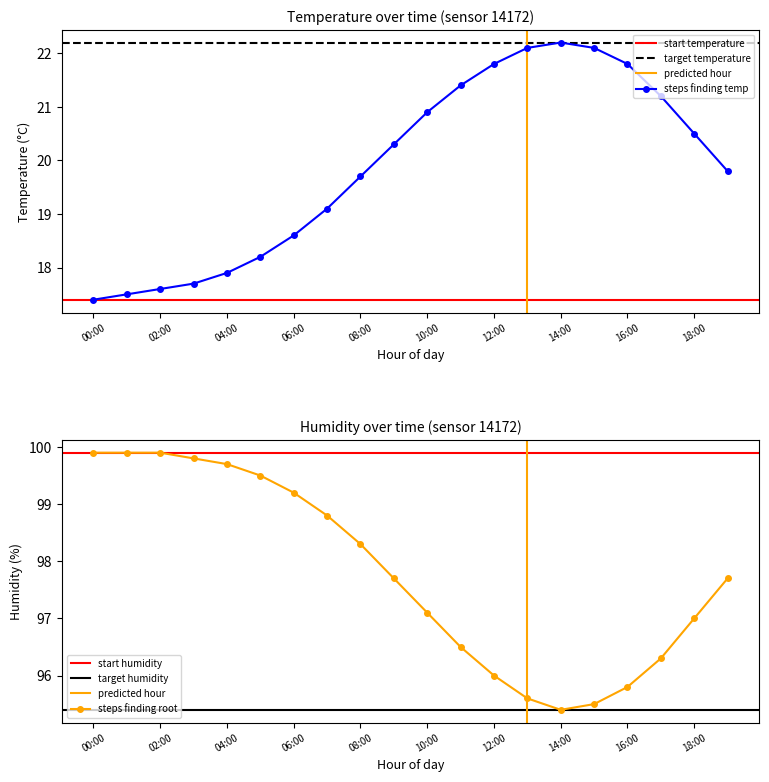

Is this an area chart (filled region under the line)?

No